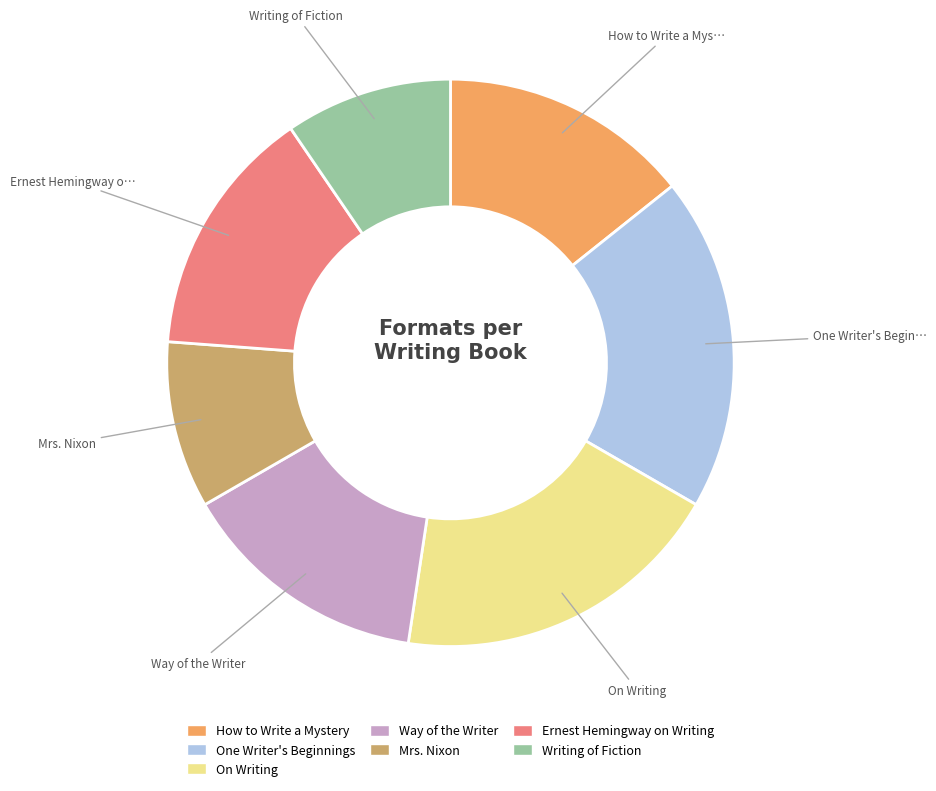

Between On Writing and Way of the Writer, which is larger?

On Writing